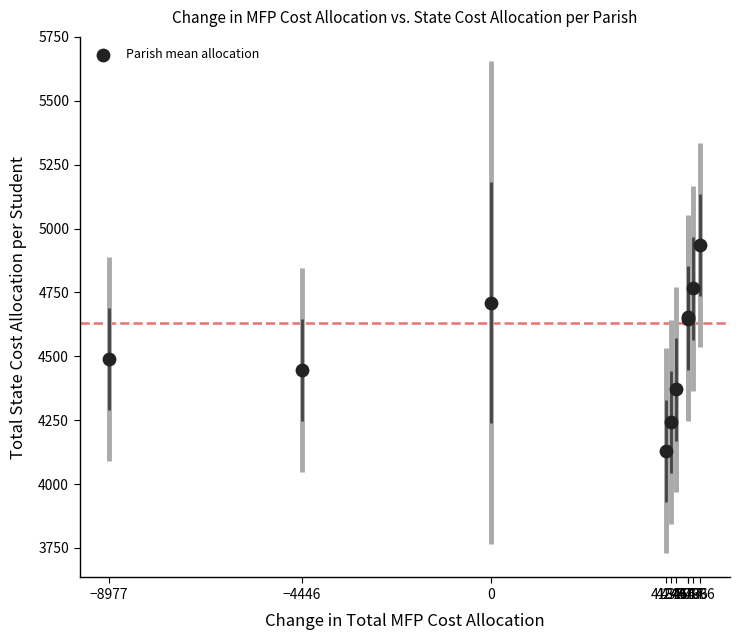

What Y value in the scatter plot is closest to 4533?

4488.5